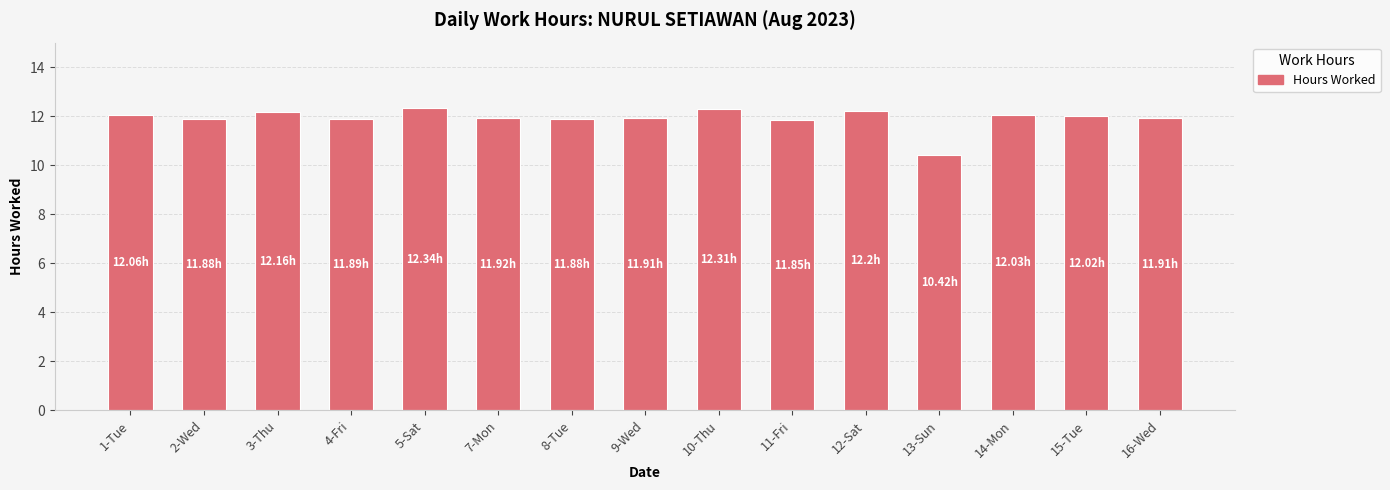

At which label does the data first exceed 11?

1-Tue